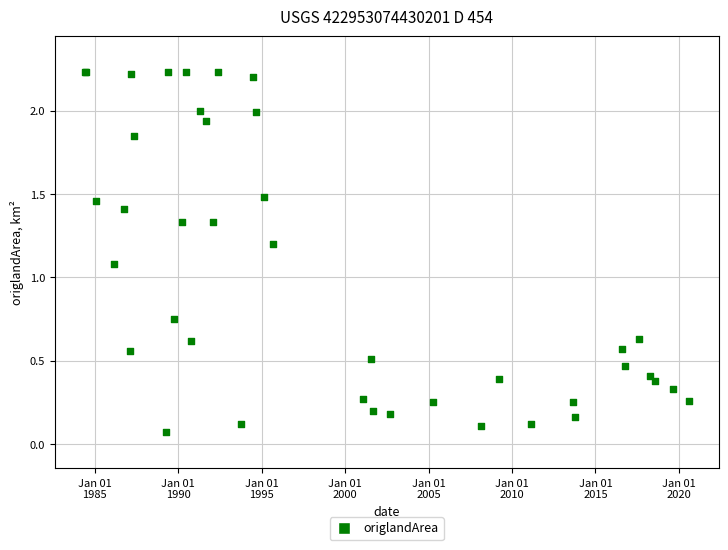

What Y value in the scatter plot is closest to 1?

1.1